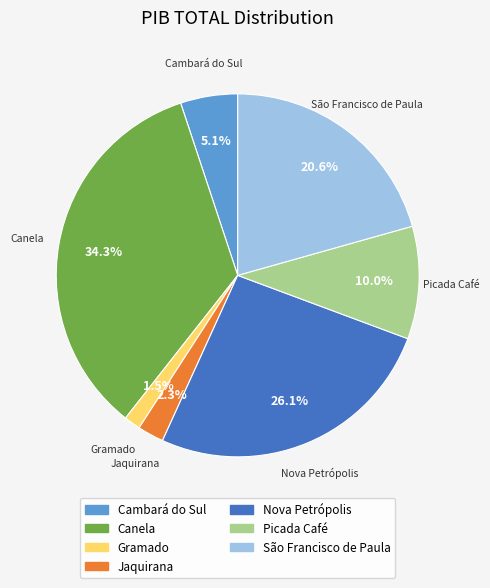

What is the largest slice in the pie chart?

Canela